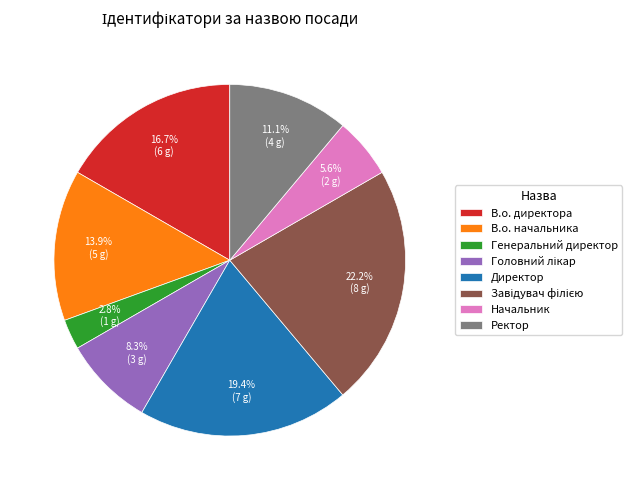

Does Генеральний директор account for over 50% of the chart?

No